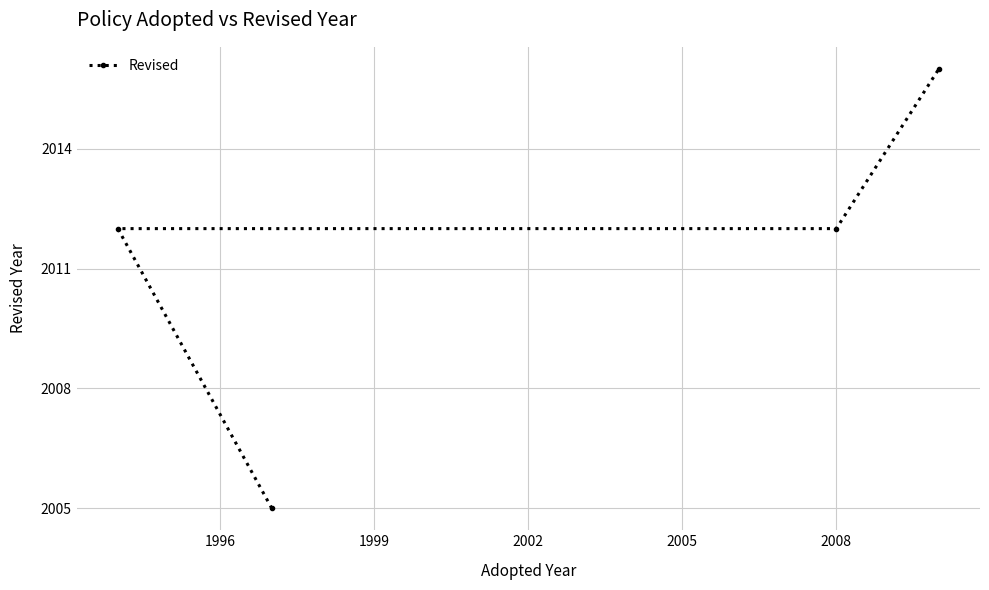

What is the average value?

2011